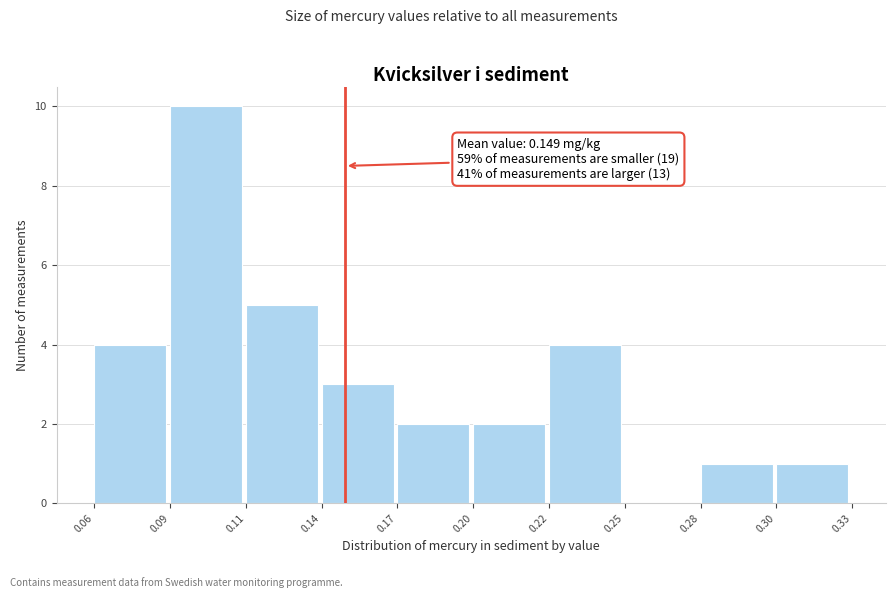

Reading left to right, transcribe all the data shown in this chart.

0.06=4	0.09=10	0.11=5	0.14=3	0.17=2	0.20=2	0.22=4	0.25=0	0.28=1	0.30=1